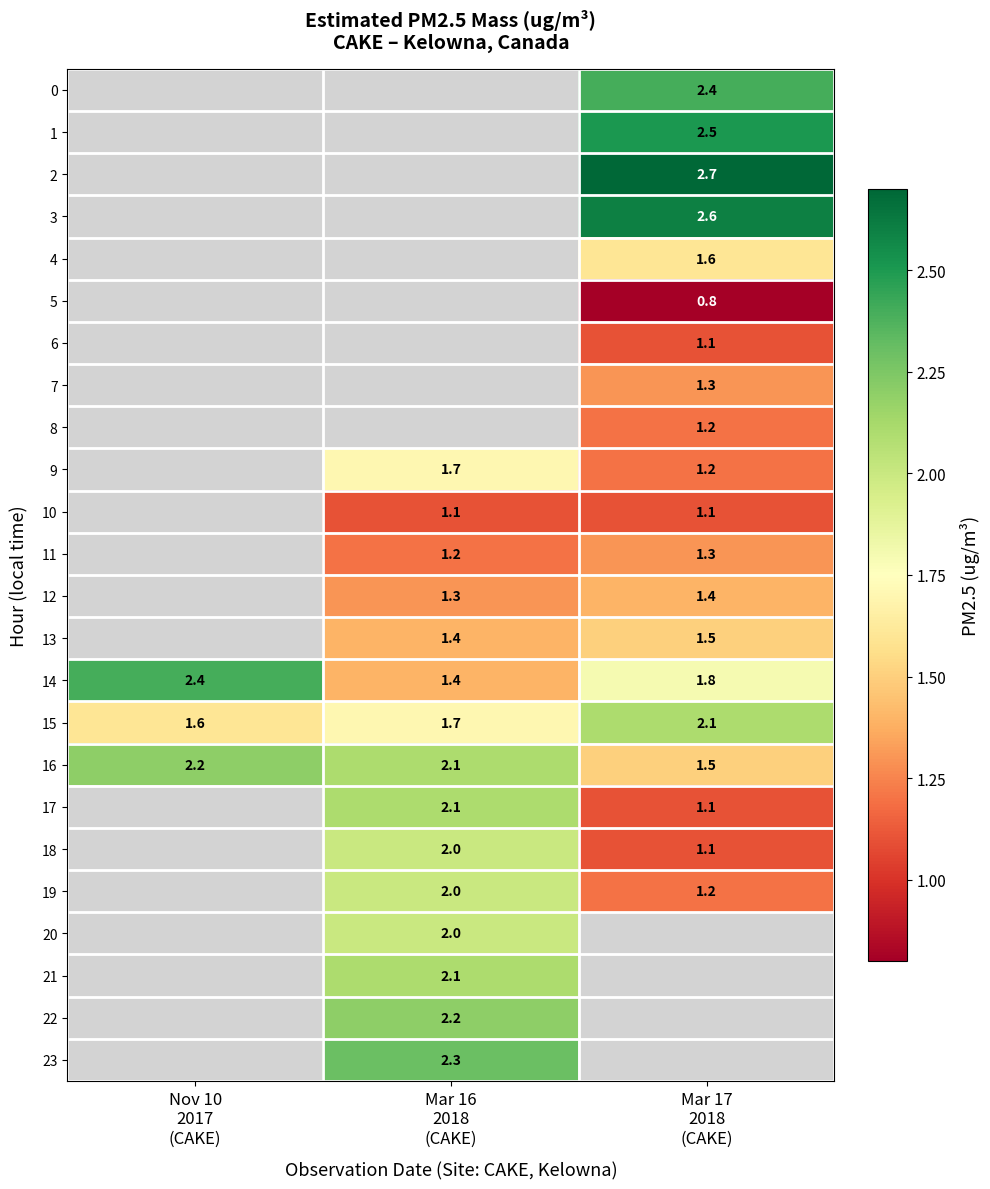

What is the difference between the maximum and second lowest values in the 15 series?

0.4